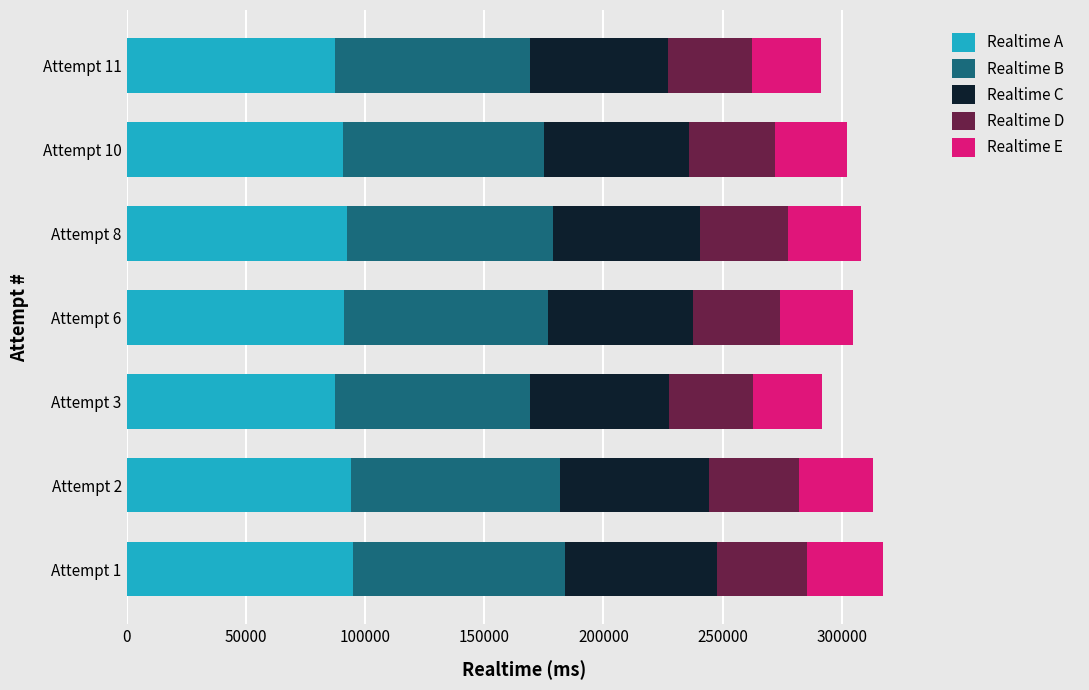

What is the total value across all series at Attempt 8?

308166